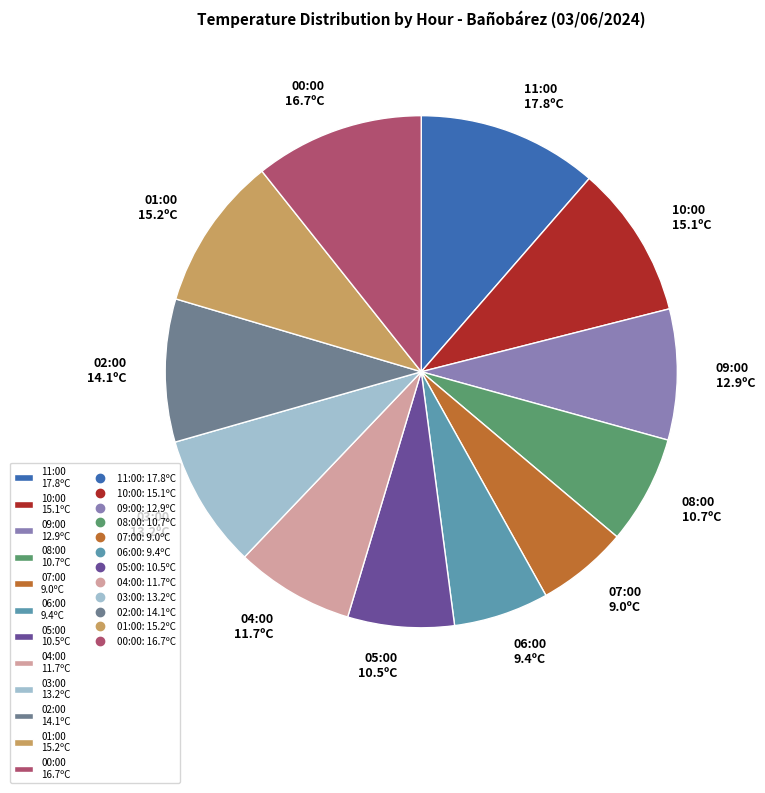

Is the sum of 09:00 12.9ºC and 07:00 9.0ºC greater than half?

No